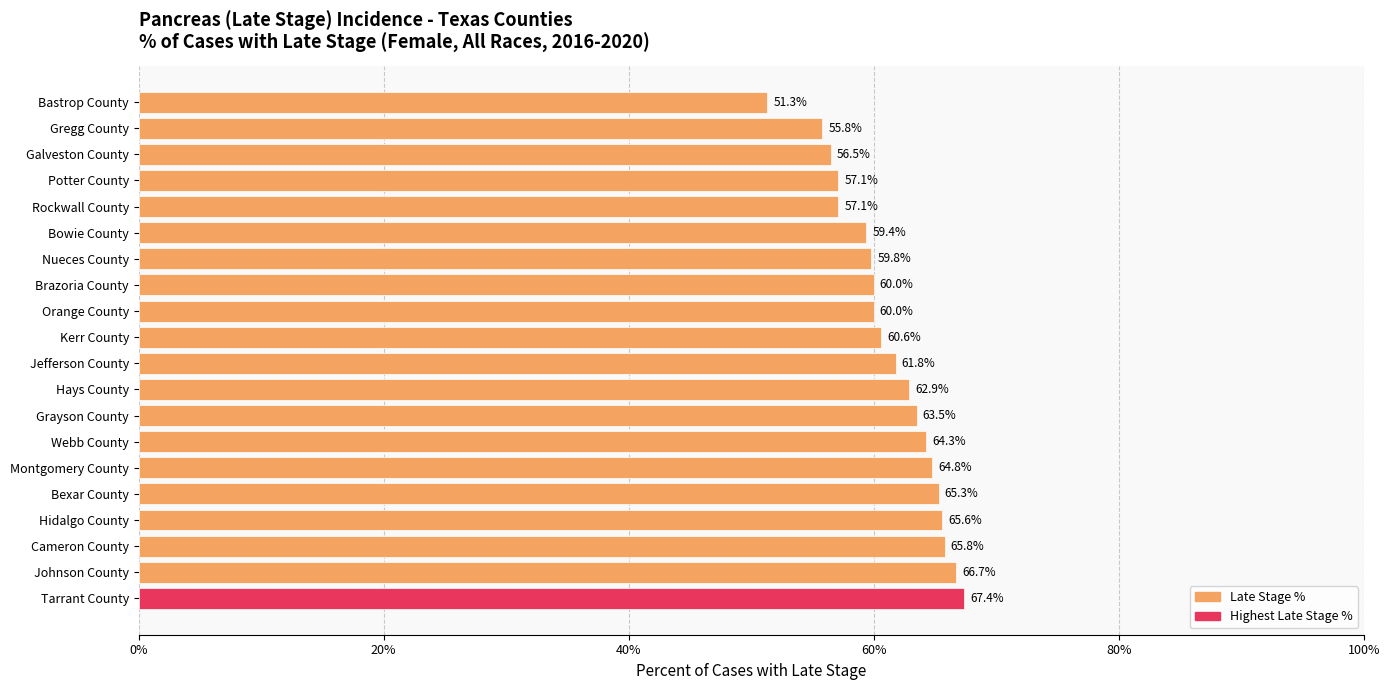

Reading bottom to top, transcribe all the data shown in this chart.

67.4	66.7	65.8	65.6	65.3	64.8	64.3	63.5	62.9	61.8	60.6	60.0	60.0	59.8	59.4	57.1	57.1	56.5	55.8	51.3